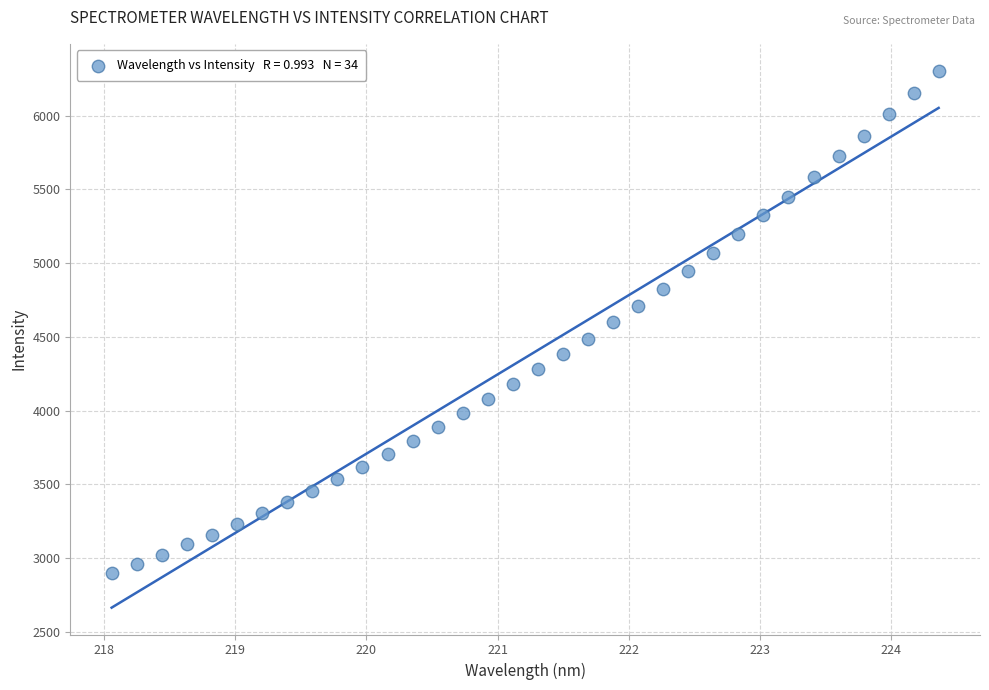

What is the range of Y values (max minus min)?

3406.7